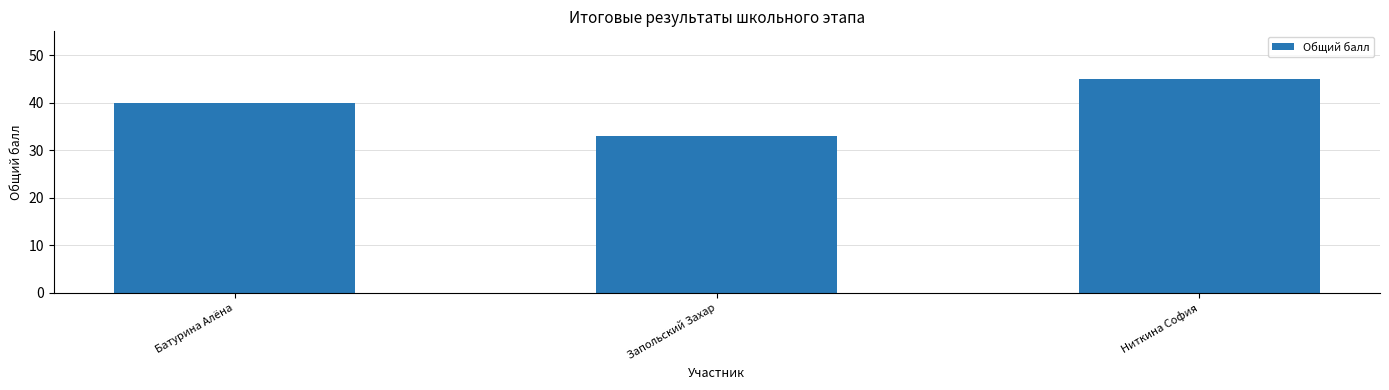

The chart shows a value of 25 at Ниткина София. True or false?

False